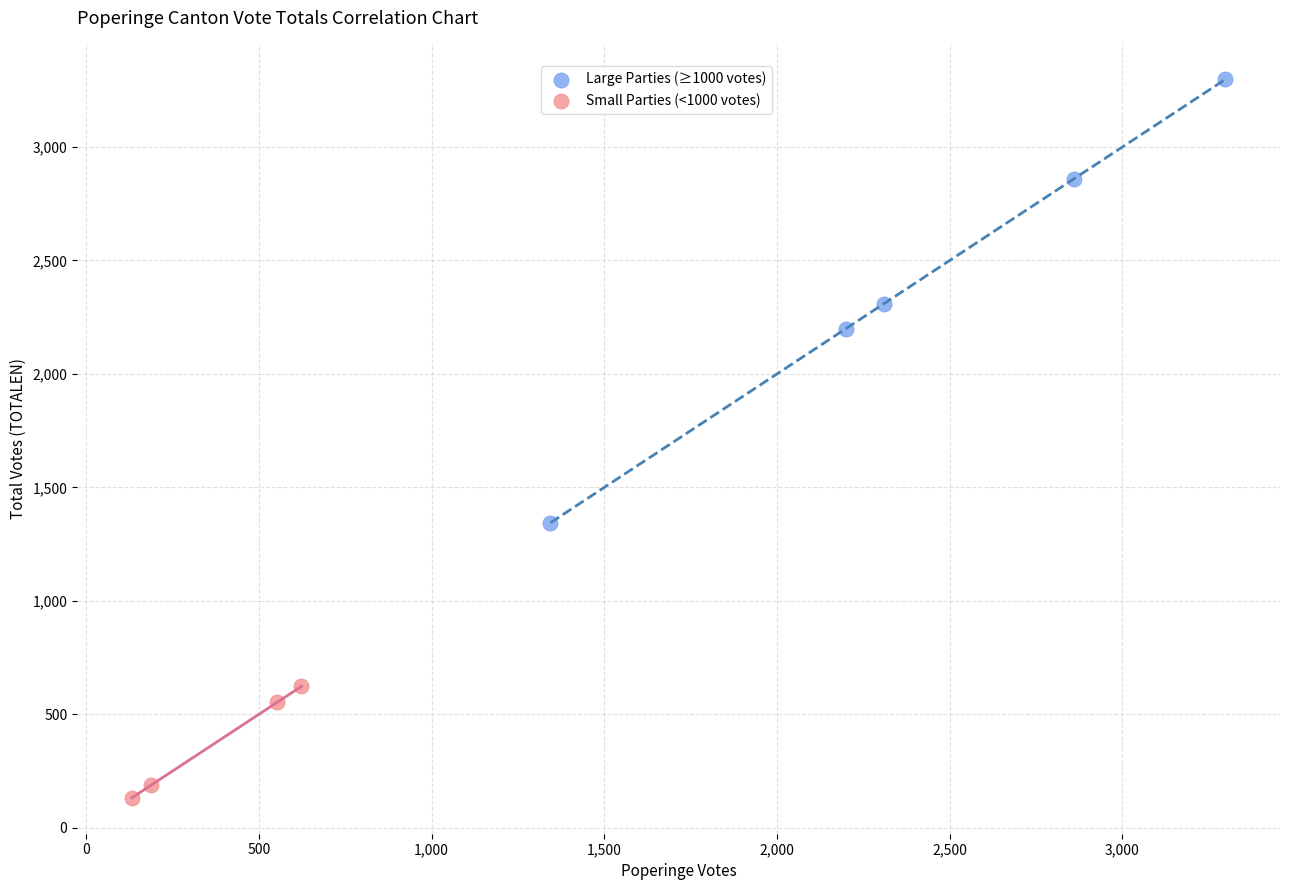

Which series contains the lowest Y value?

Small Parties (<1000 votes)